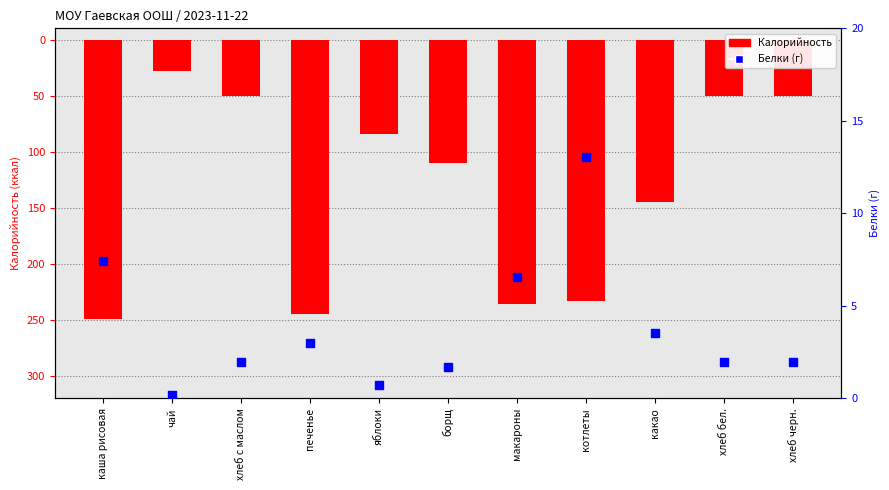

Which series has the largest Y range (max minus min)?

Калорийность